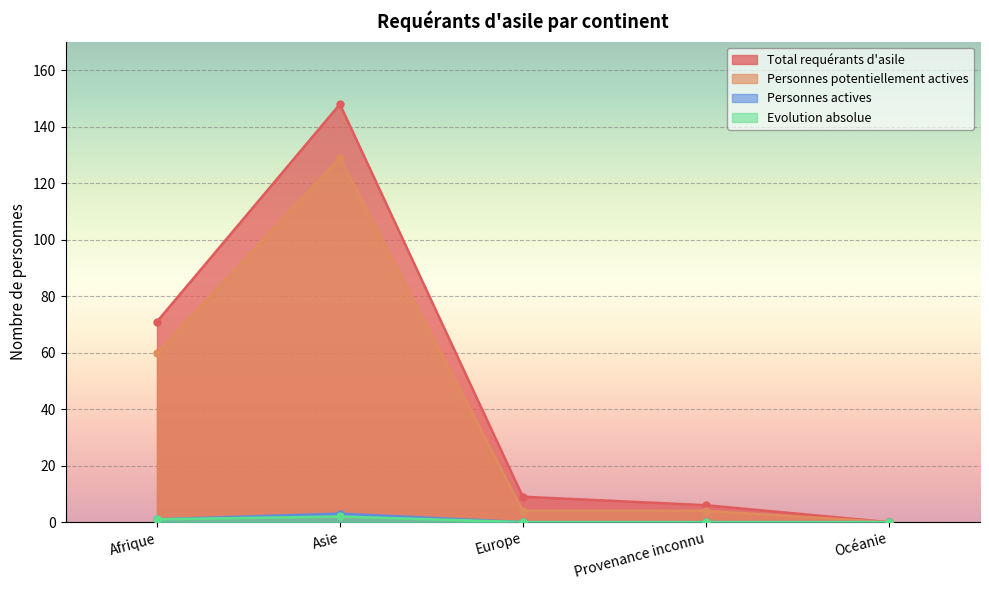

Reading right to left, extract all data points from this chart.

Total requérants d'asile: 0	6	9	148	71
Personnes potentiellement actives: 0	4	4	129	60
Personnes actives: 0	0	0	3	1
Evolution absolue: 0	0	0	2	1